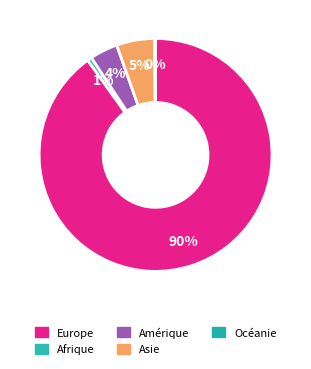

To the nearest percent, what is the combined percentage of Europe and Océanie?

90%